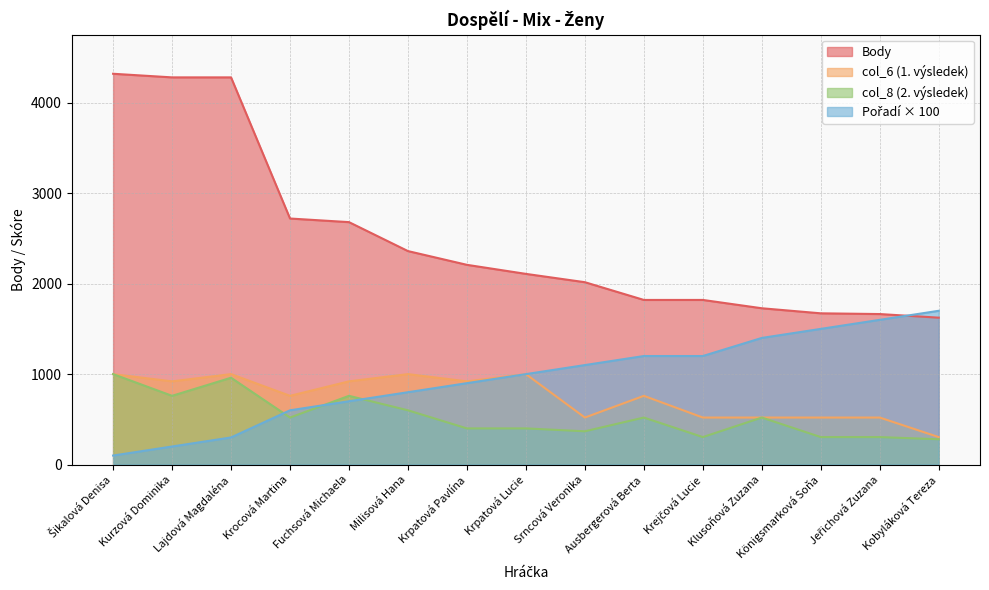

How many lines are shown in the chart?

4